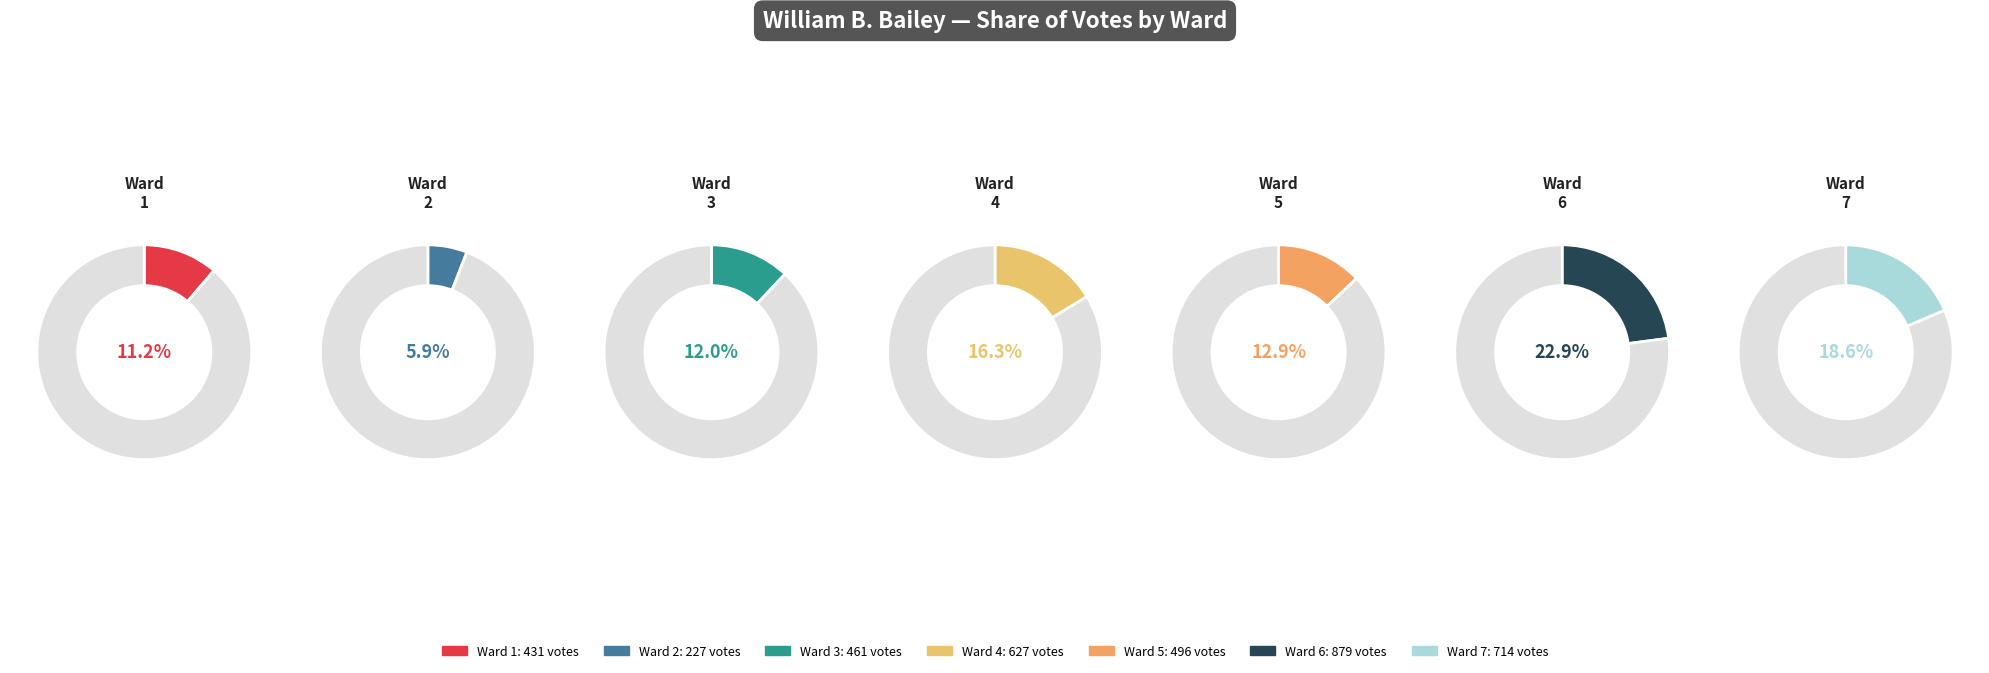

Approximately how many times larger is the value at Ward 3 compared to Ward 6?

0.5